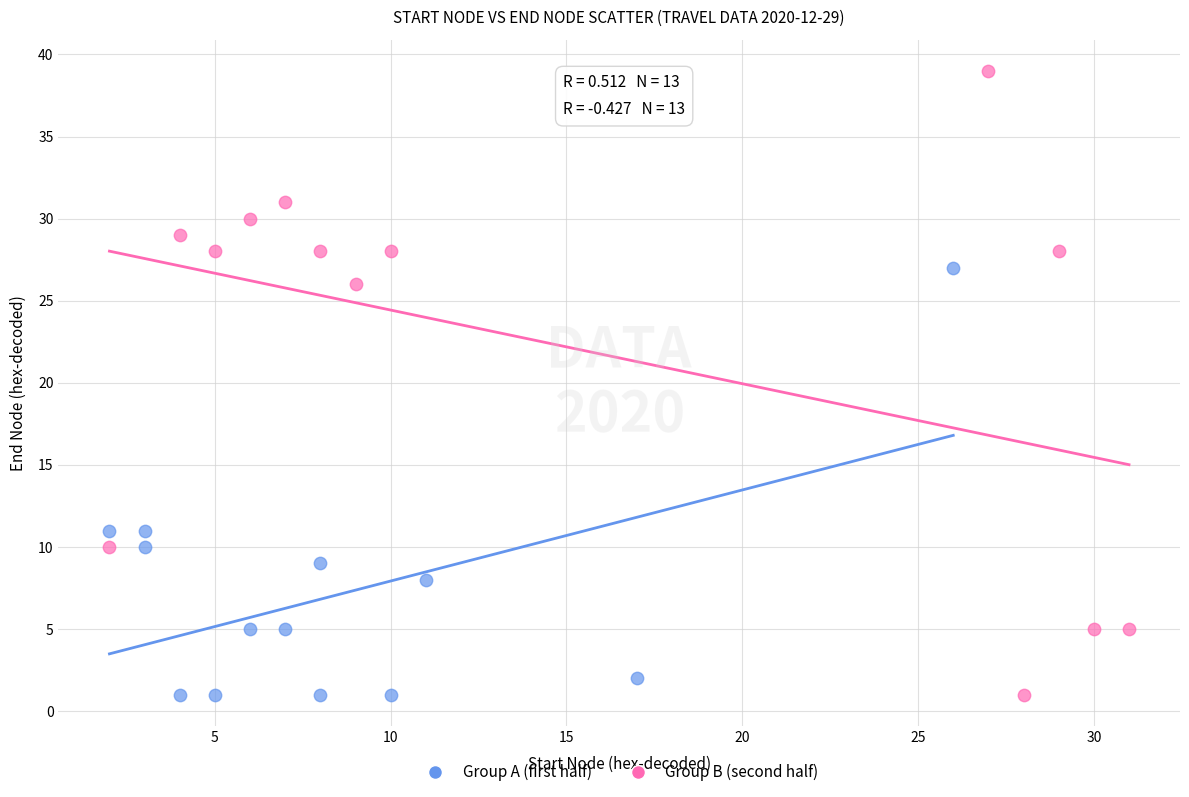

Which series has the largest Y range (max minus min)?

Group B (second half)